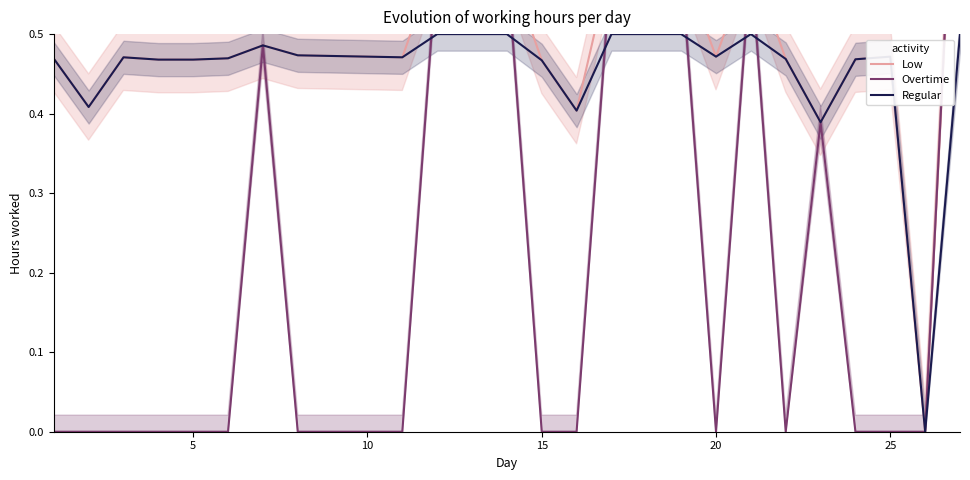

The Regular series shows 0.3 at 20. True or false?

False